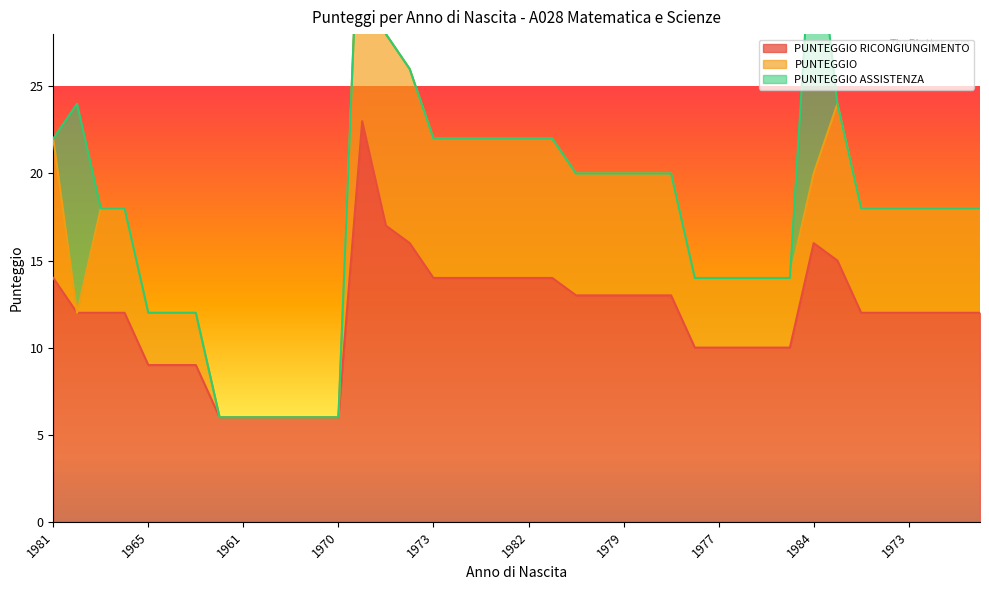

What is the label of the 34th point from the right?

1969